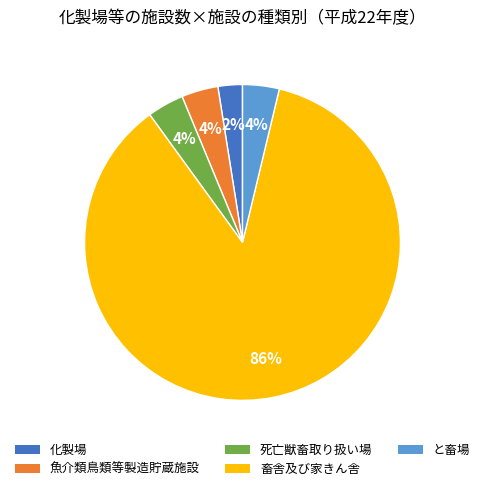

Which slice is the smallest?

化製場